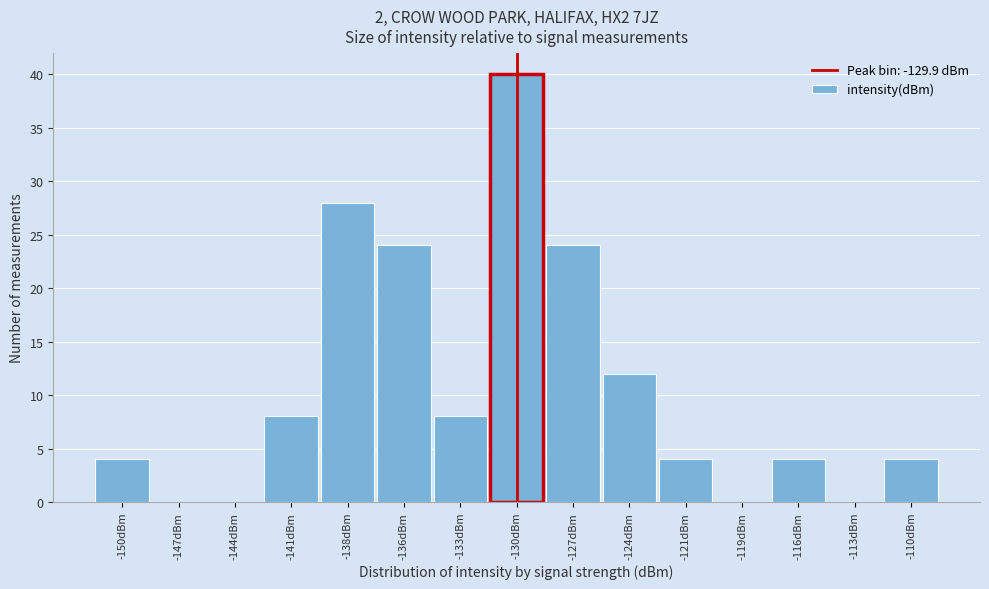

Which range on the x-axis has the tallest bar?

-131.5 to -128.5